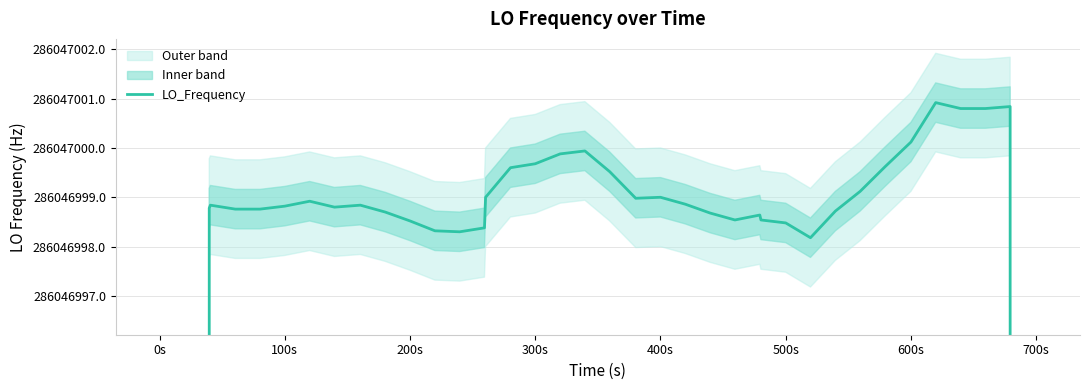

What is the difference between the maximum and minimum values?

114418801.7